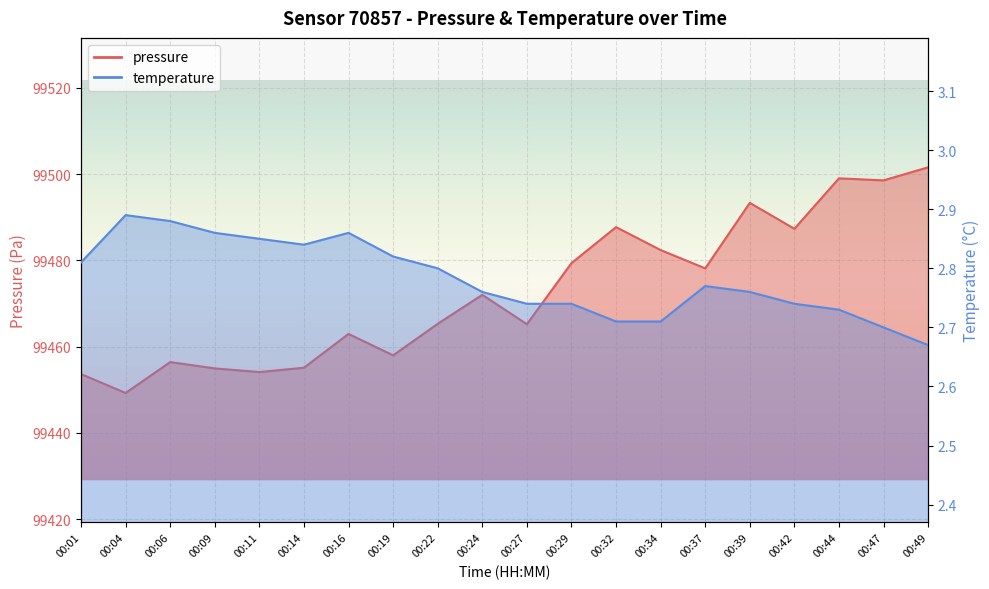

Is it true that temperature equals 2.8 at 00:24?

True